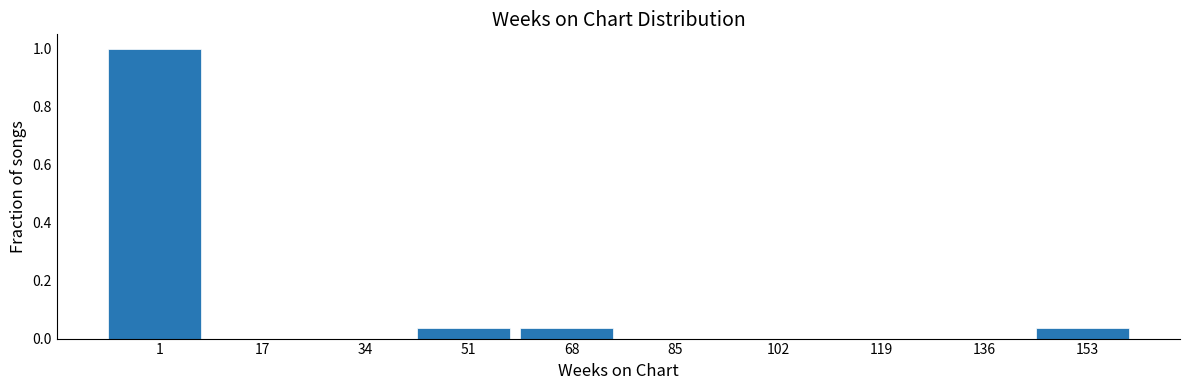

What is the sum of all values?

1.1